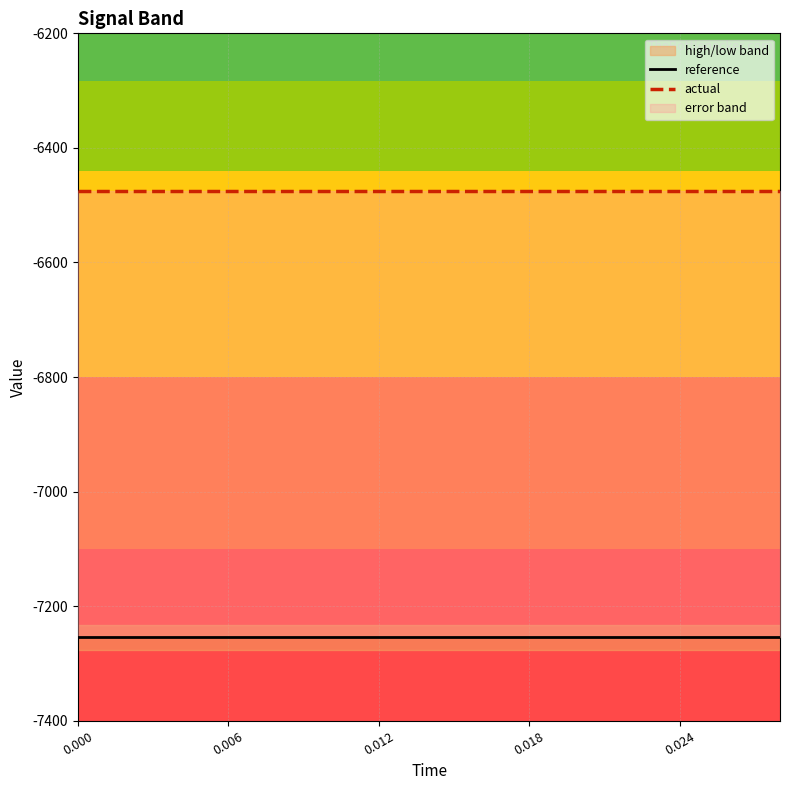

Which series has the largest total across all categories?

actual